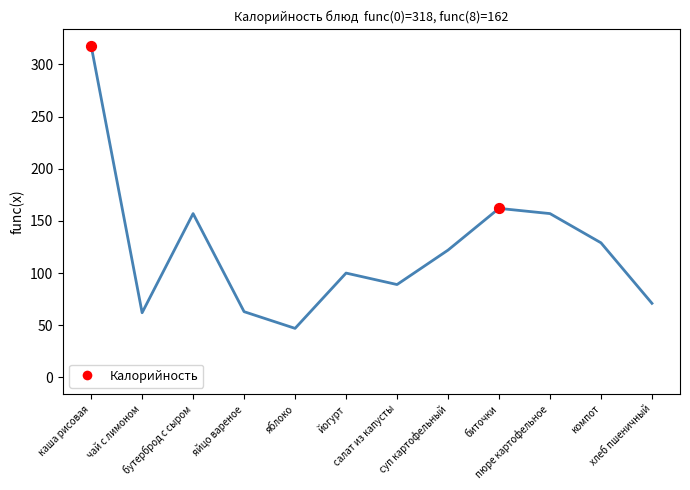

What is the maximum value shown in the chart?

318.0